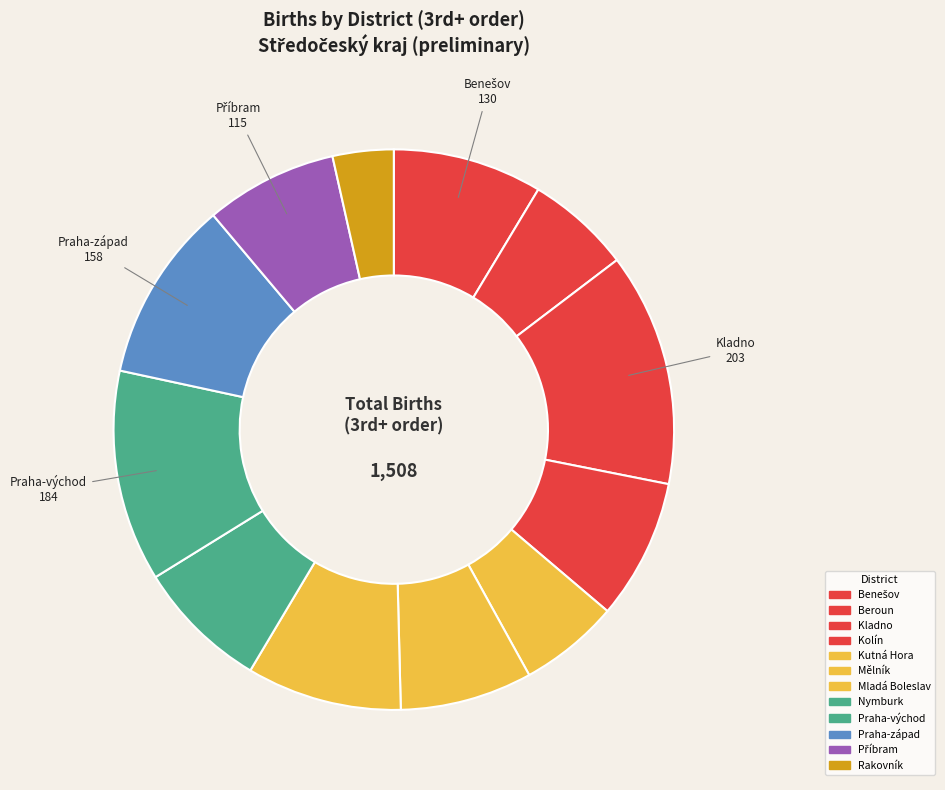

How many slices are in this pie chart?

12